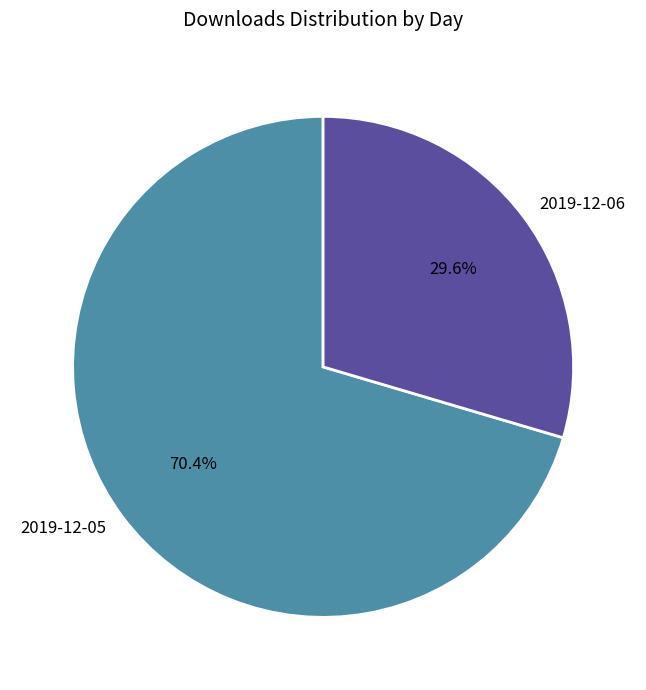

What is the largest slice in the pie chart?

2019-12-05